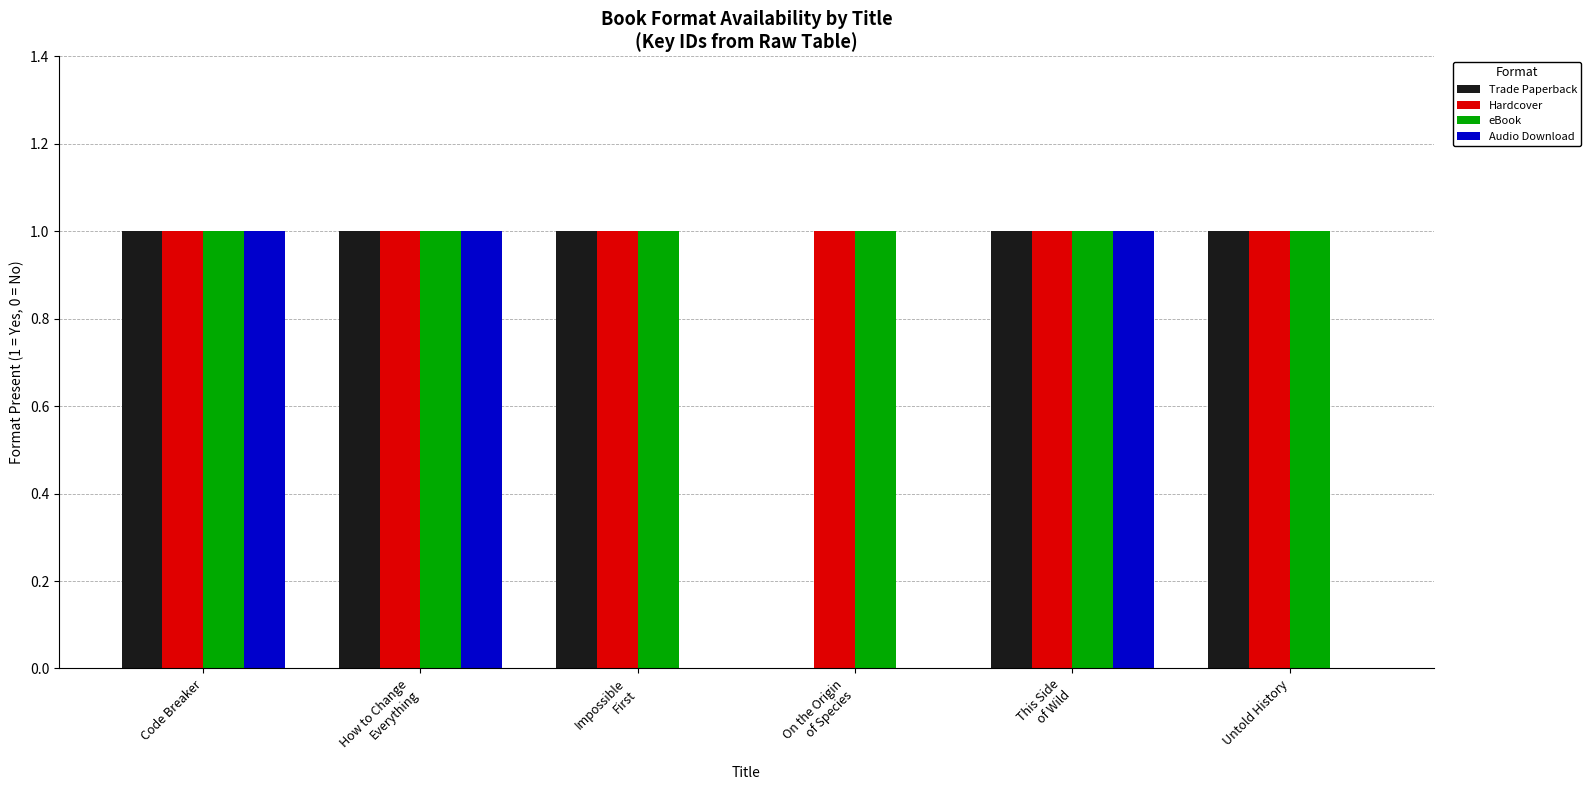

Is it true that eBook equals 2 at Code Breaker?

False